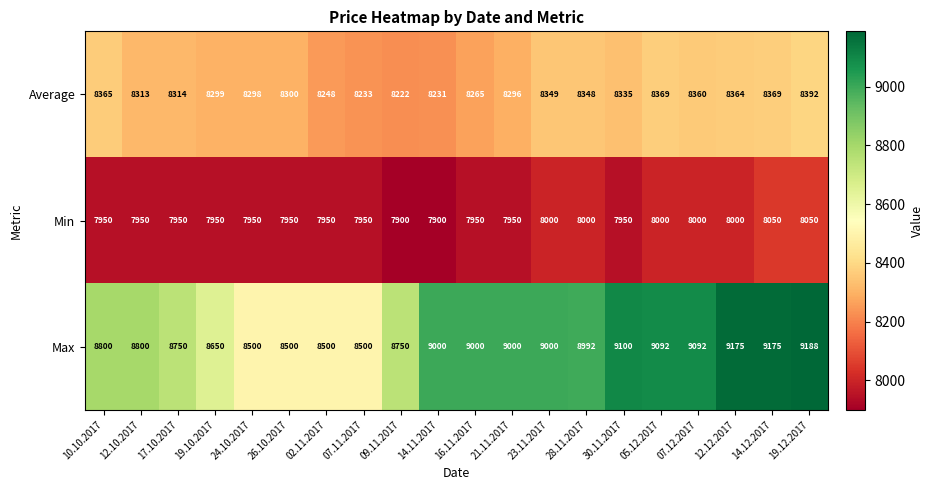

The Max series shows 2722 at 07.11.2017. True or false?

False